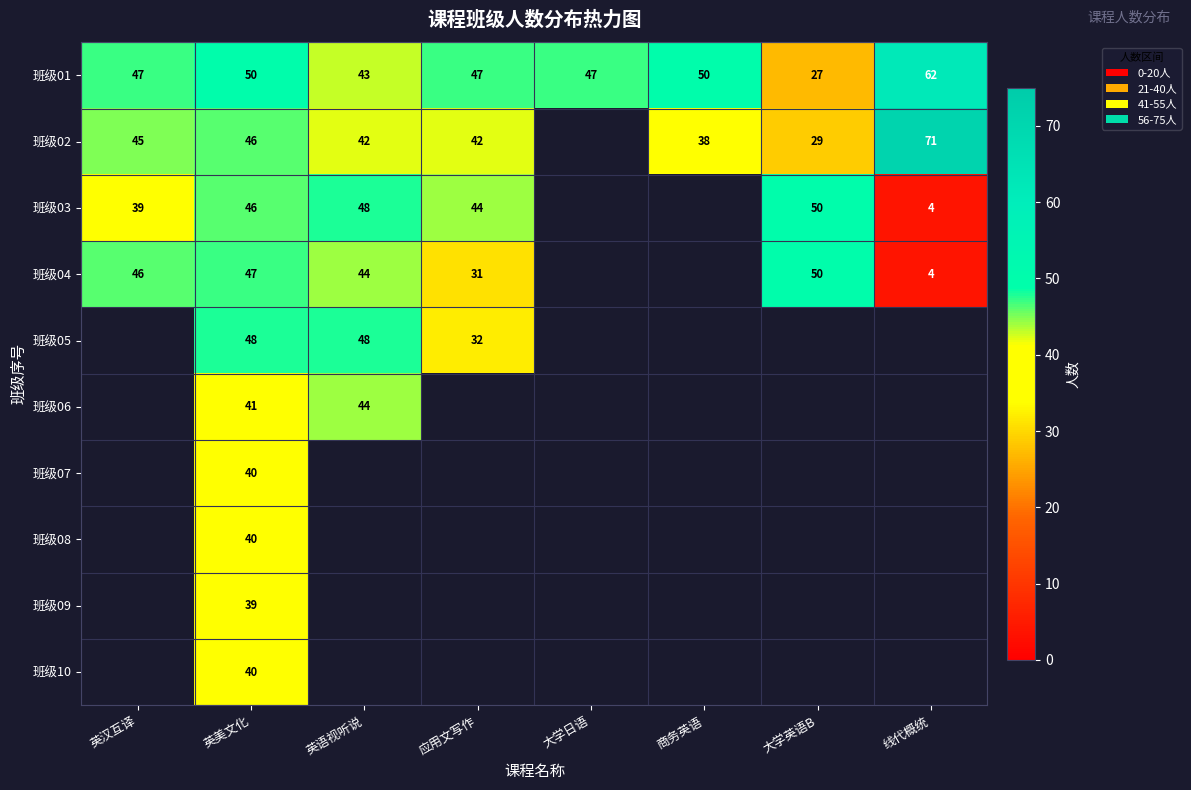

What is the total value across all series at 英美文化?

437